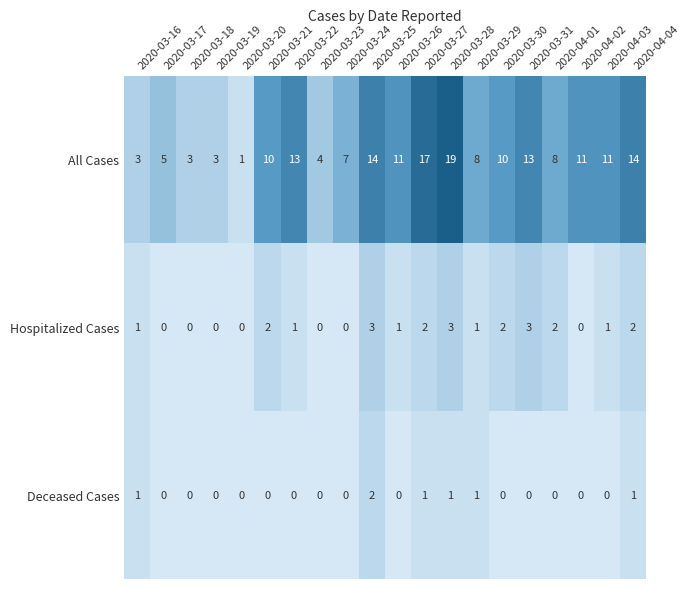

How many data points in Deceased Cases are above 0?

6